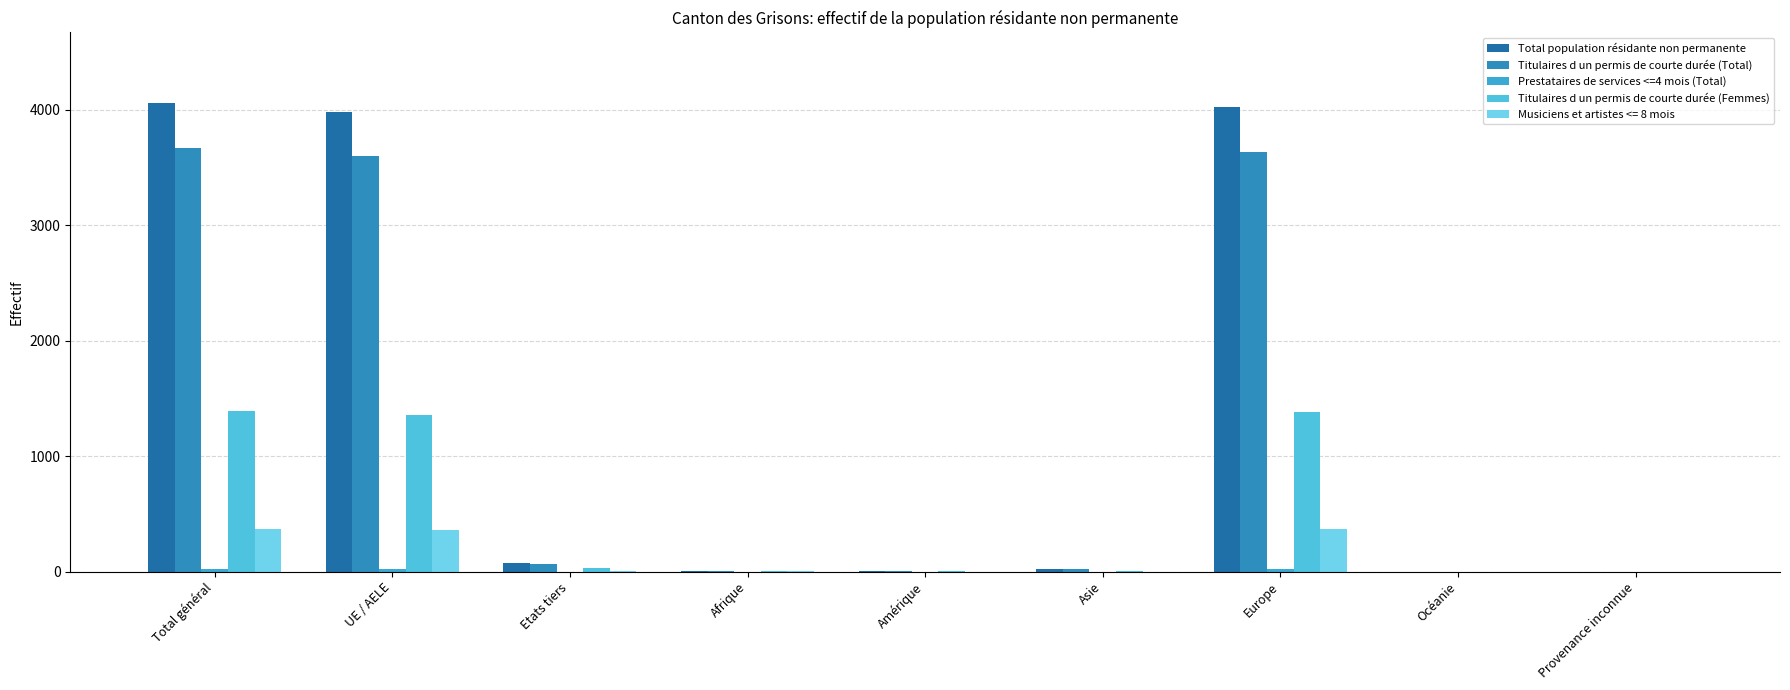

How many series are shown in this chart?

5